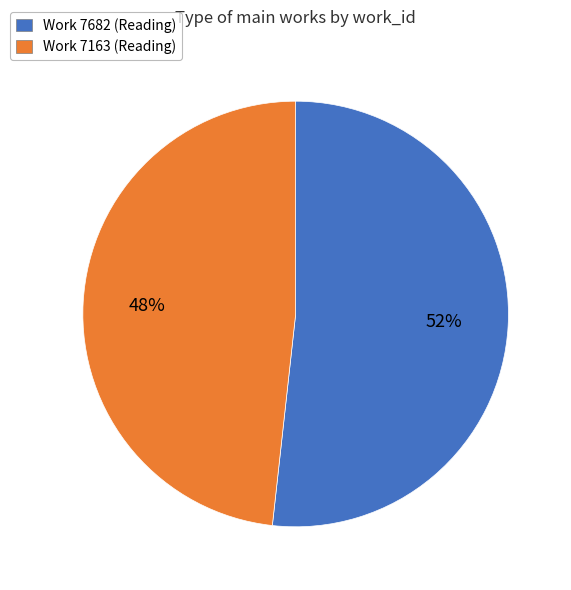

Is there a majority slice in this chart?

Yes